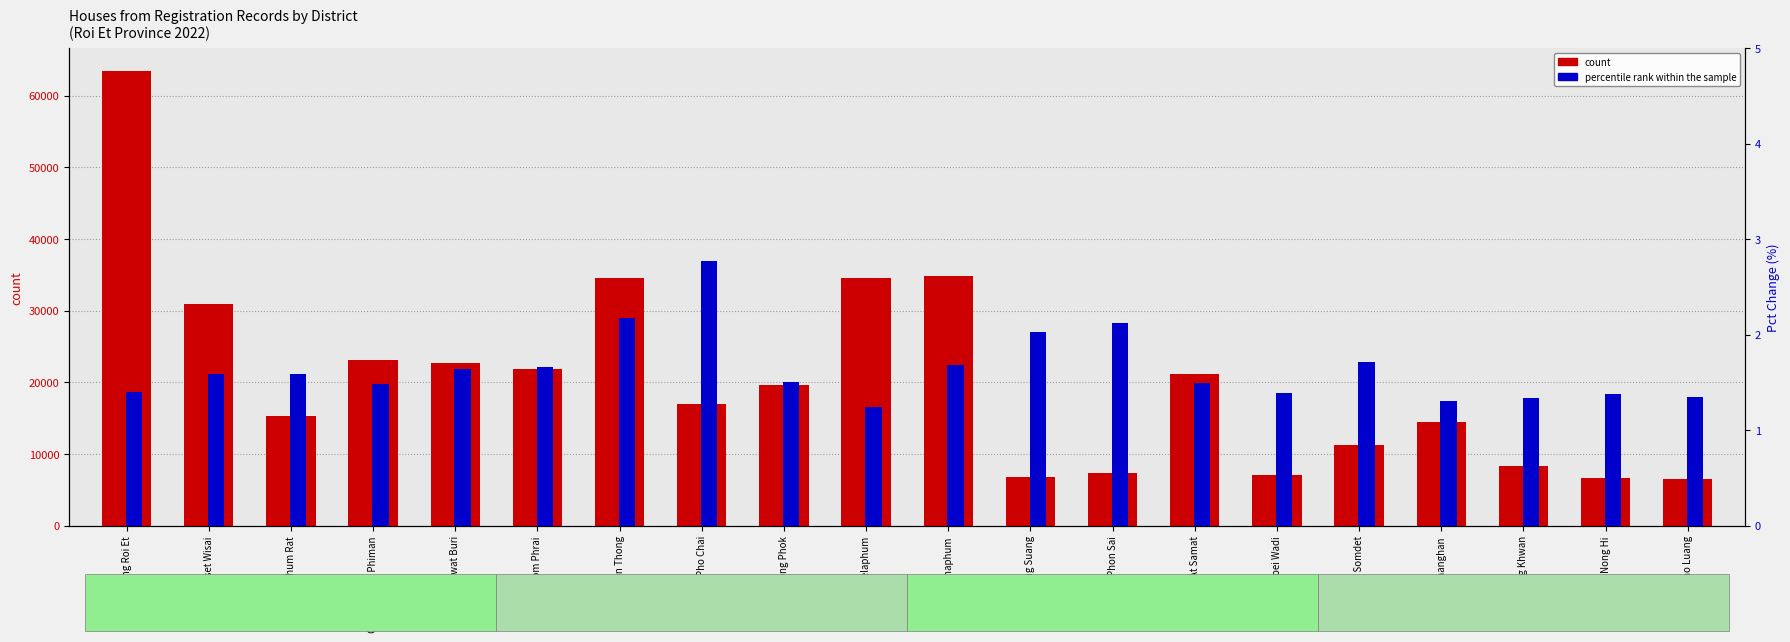

How many data points does each series have?

20